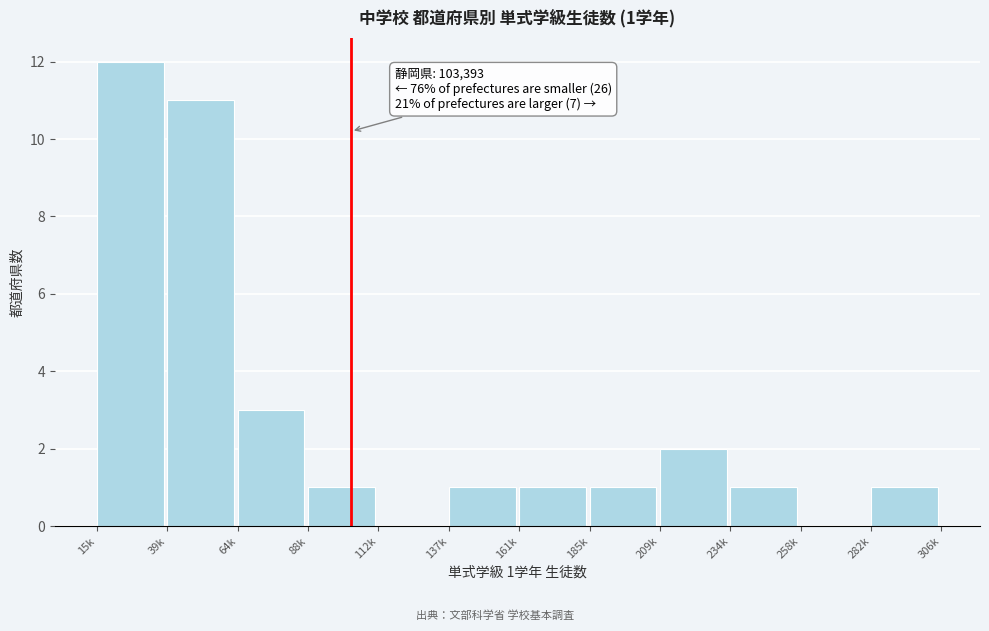

Reading left to right, transcribe all the data shown in this chart.

15k=12	39k=11	64k=3	88k=1	112k=0	137k=1	161k=1	185k=1	209k=2	234k=1	258k=0	282k=1